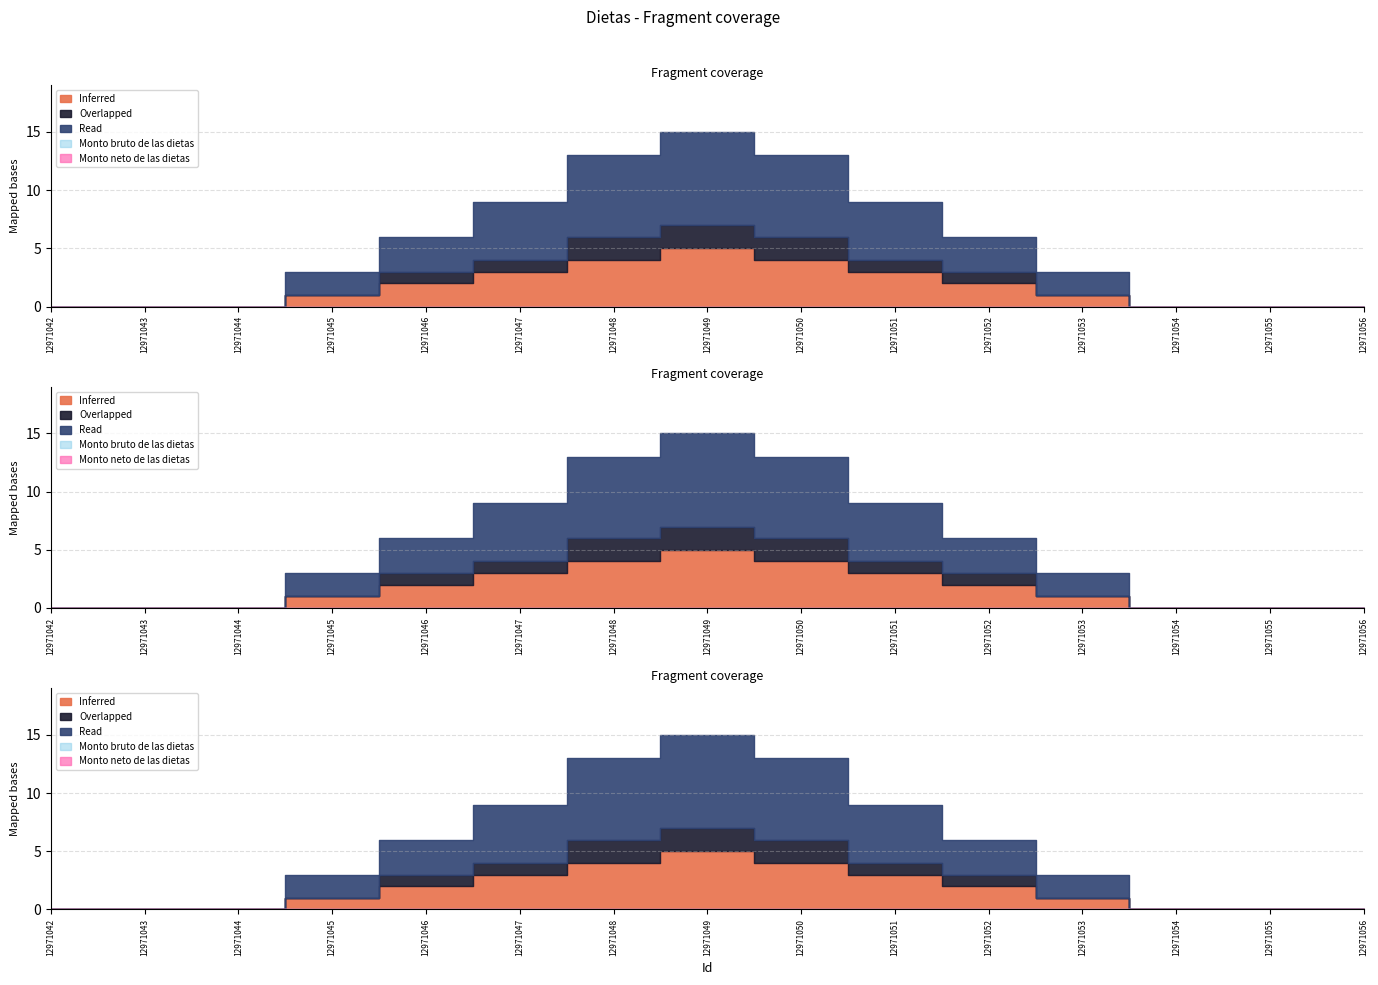

True or false: Overlapped has more than 2 points higher than both neighbors.

False